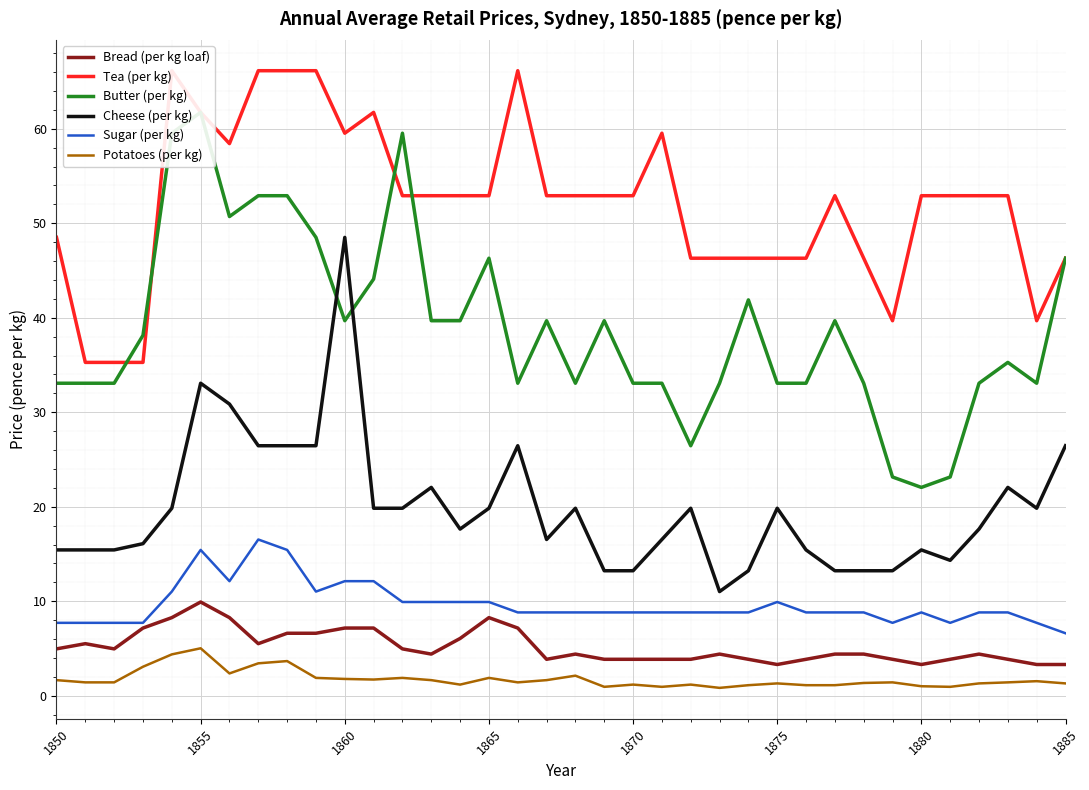

What is the lowest value of the Bread (per kg loaf) series?

3.3